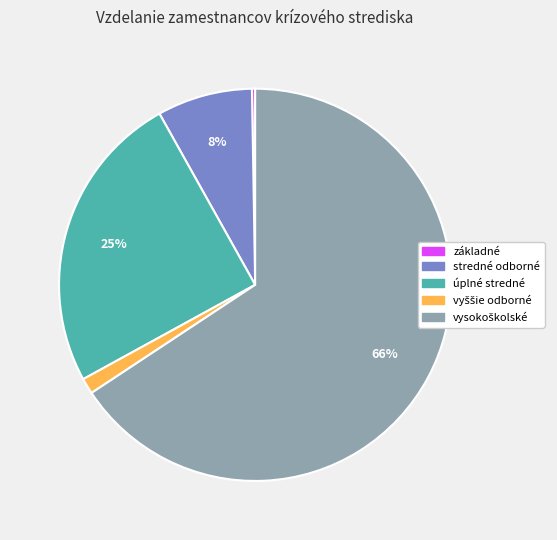

Is there any slice that represents more than half of the pie?

Yes